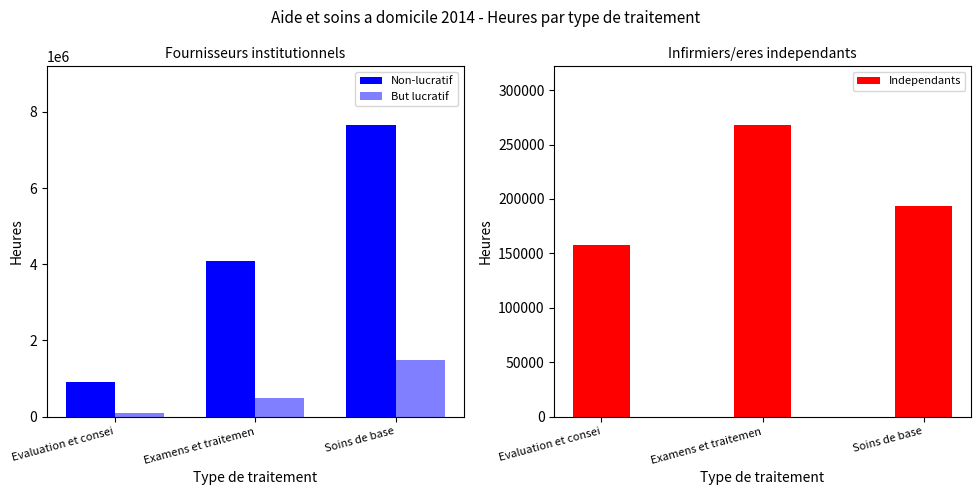

Rank the categories by But lucratif value from highest to lowest.

Soins de base, Examens et traitemen, Evaluation et consei